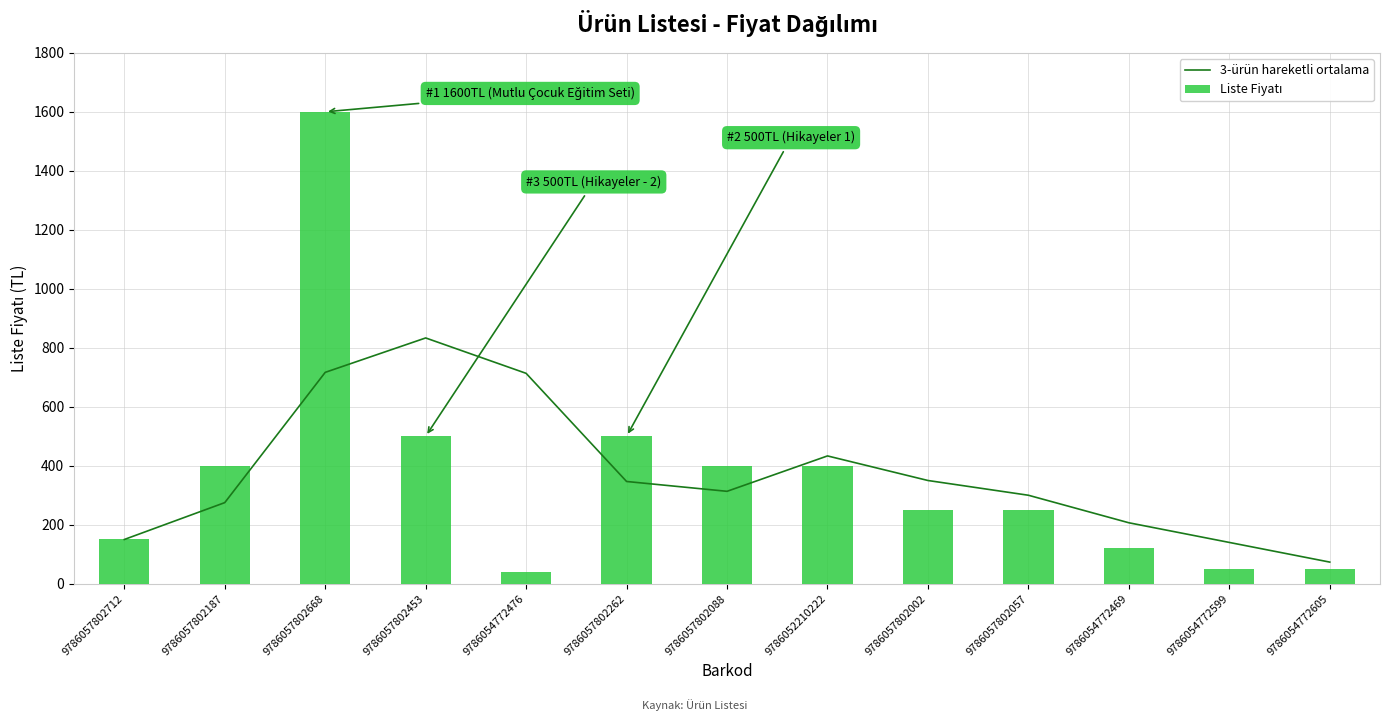

Read the Liste Fiyatı value at 9786054772599.

50.0